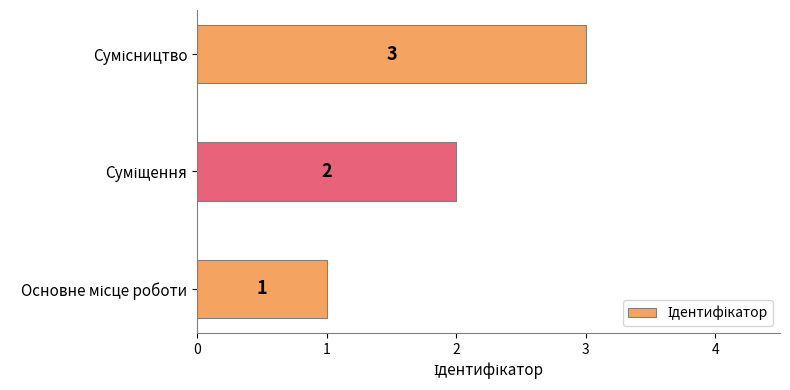

What is the maximum value shown in the chart?

3